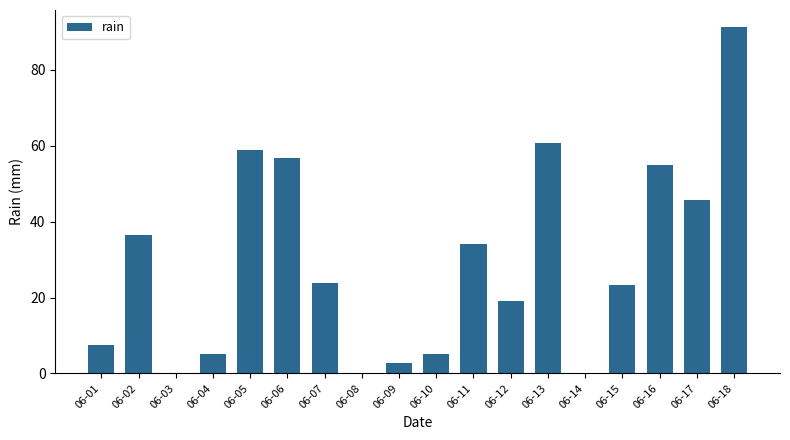

What is the maximum value shown in the chart?

91.2